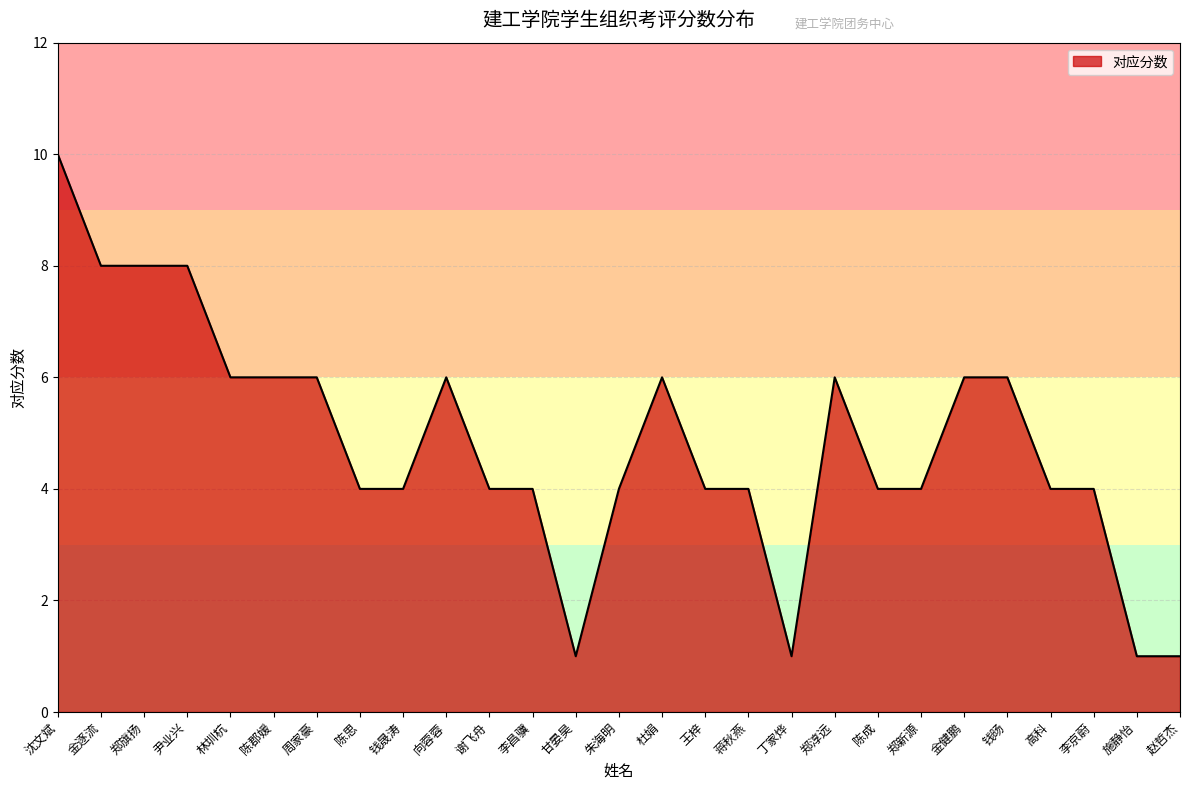

What value does the data have at 郑新源?

4